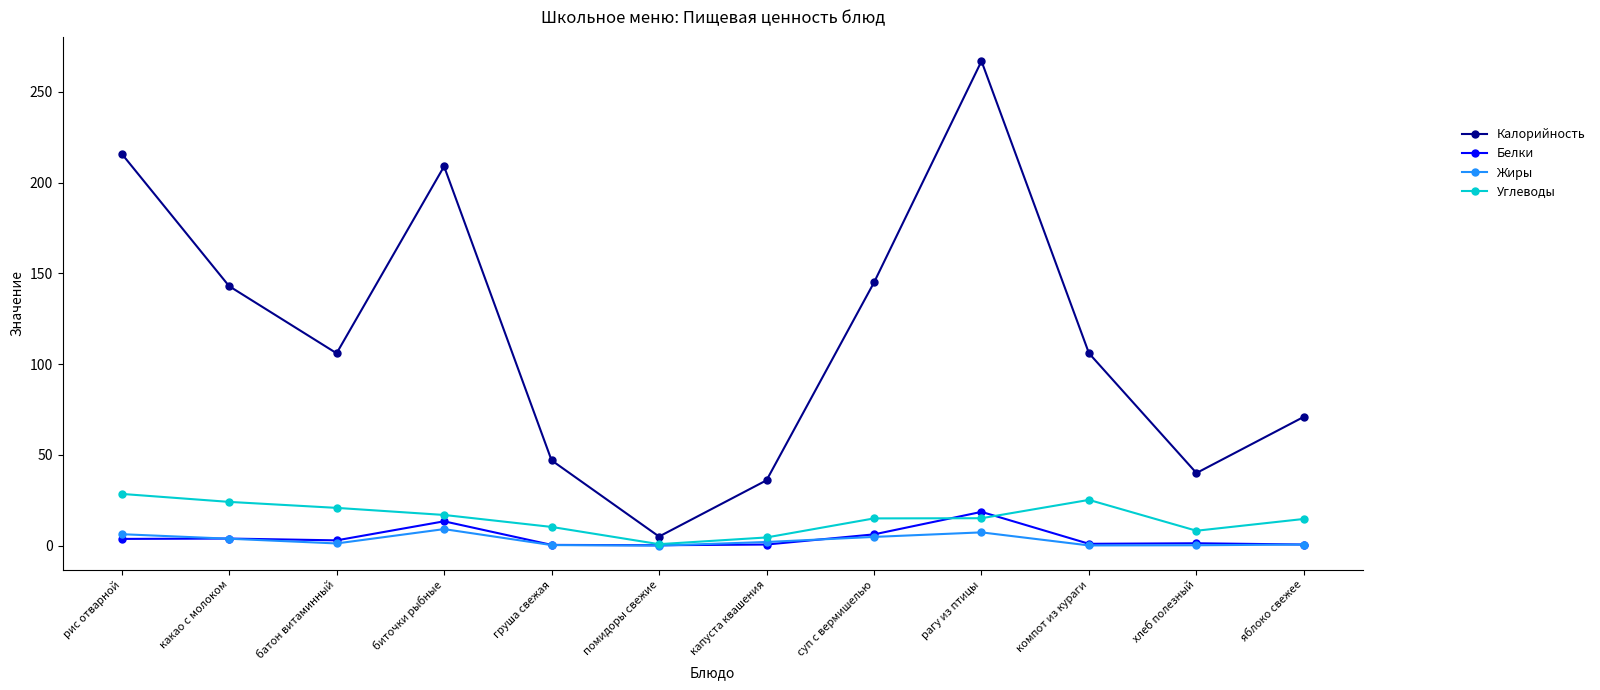

At how many categories does at least one series exceed 34?

11